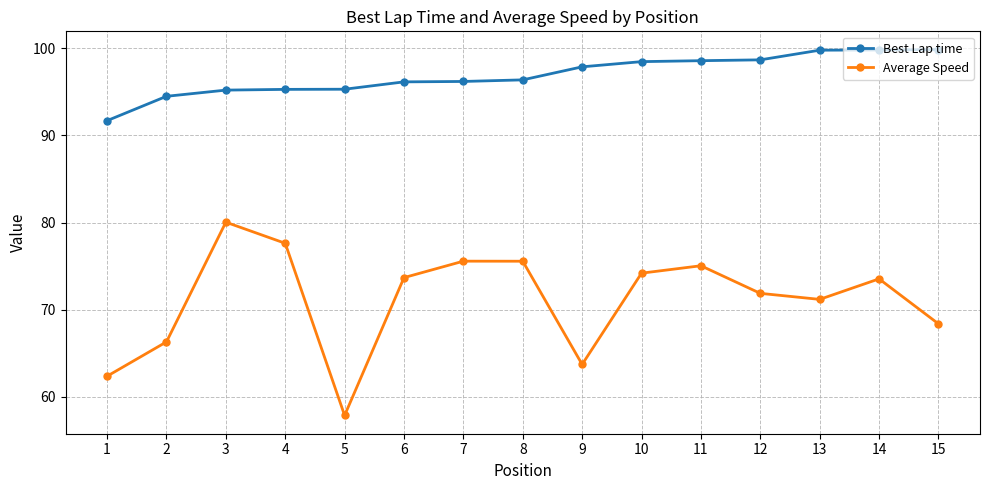

What is the total value across all series at 2?

160.8